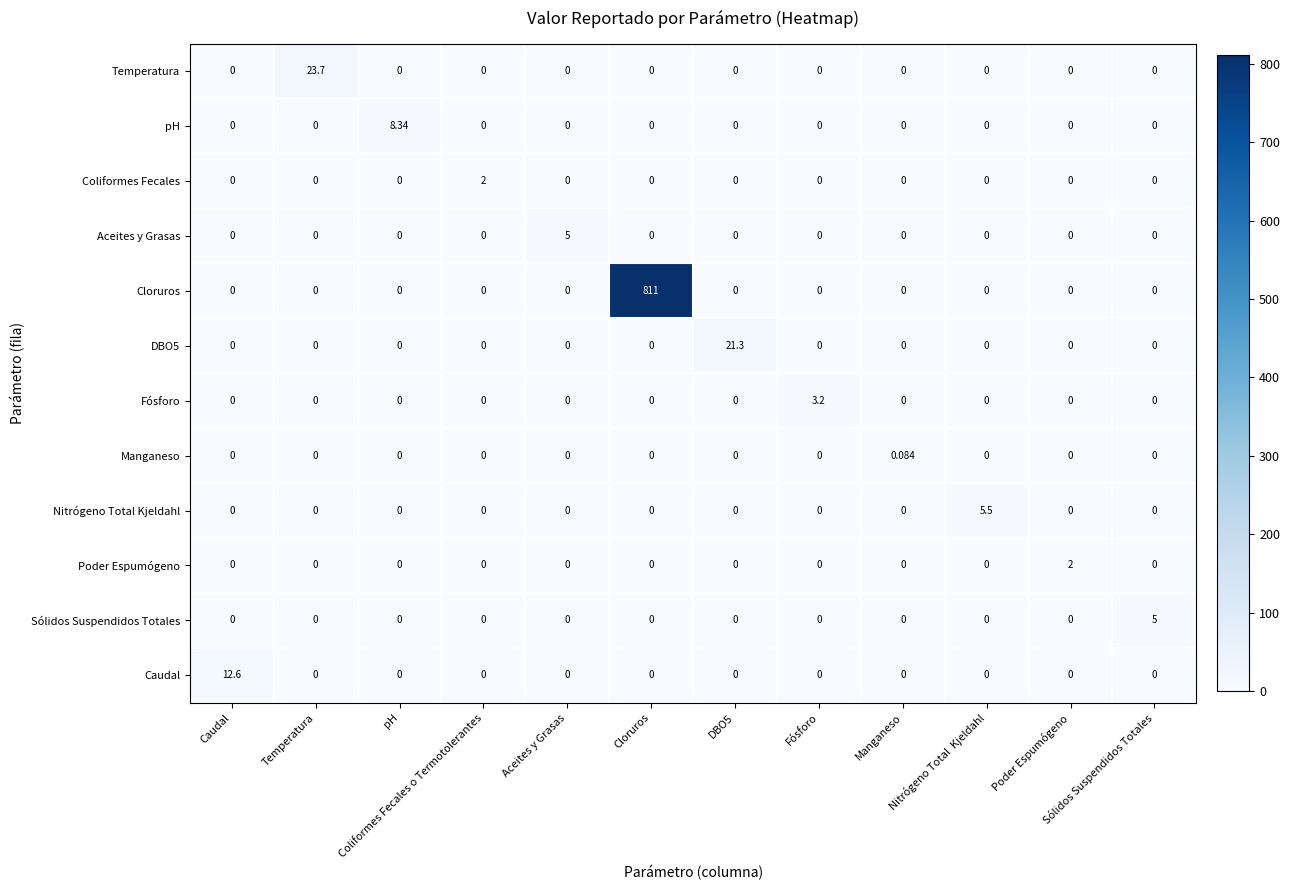

What is the total value across all series at pH?

8.3